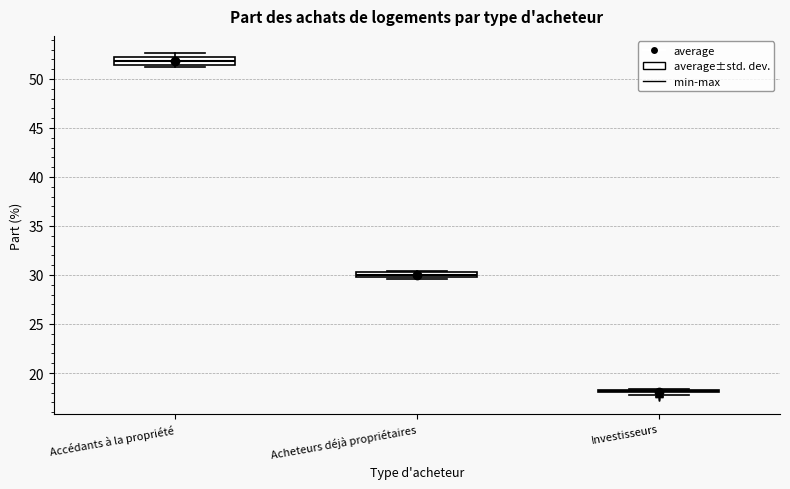

Where is the upper edge of the box for Accédants à la propriété on the y-axis? The values are not printed on the chart, so give them approximately, as read against the axis.

52.0